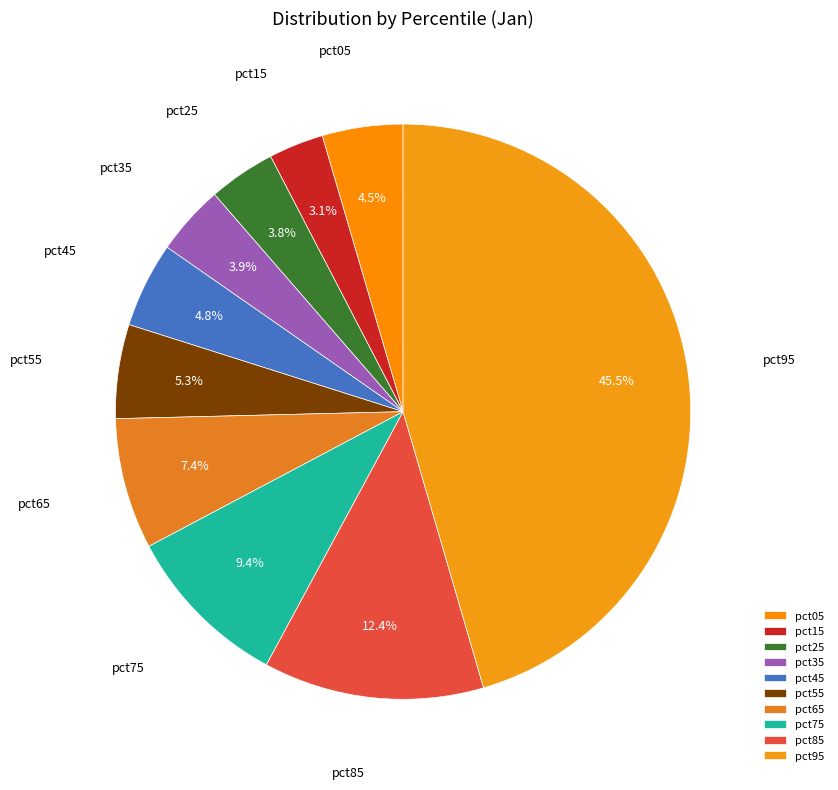

Does pct95 account for over 50% of the chart?

No